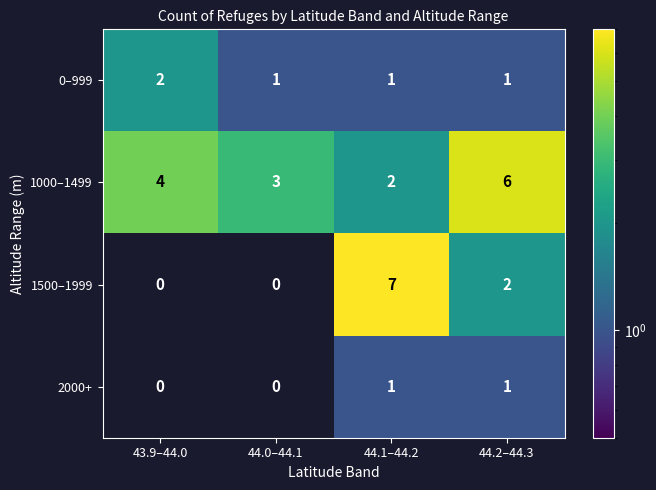

How many data points in 1000–1499 are less than 4?

2